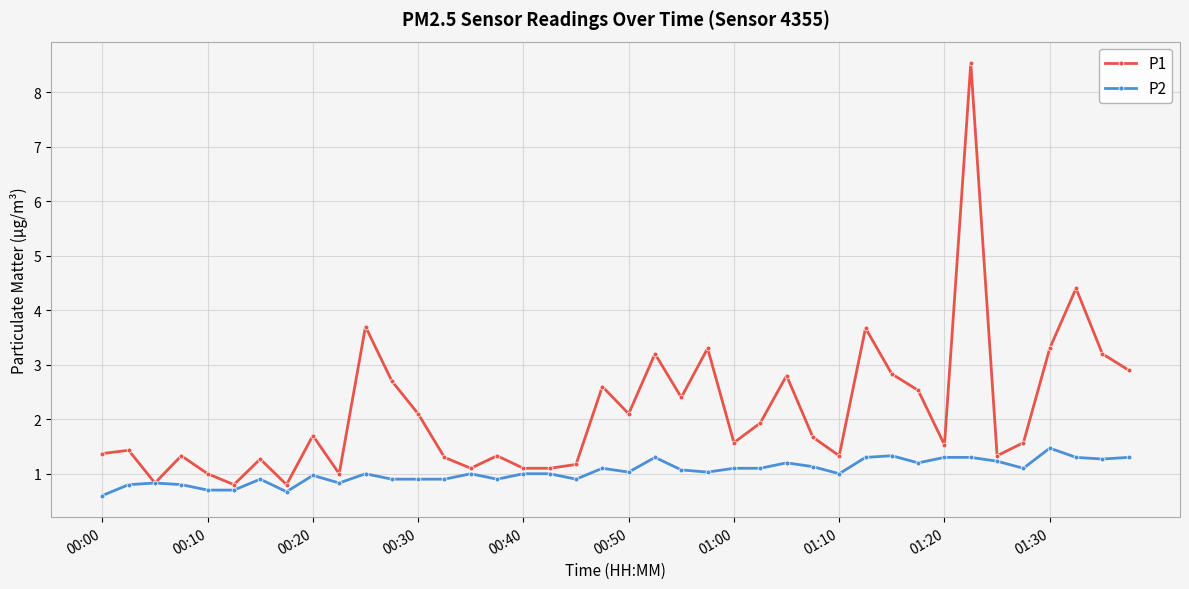

What is the minimum value for P2?

0.6